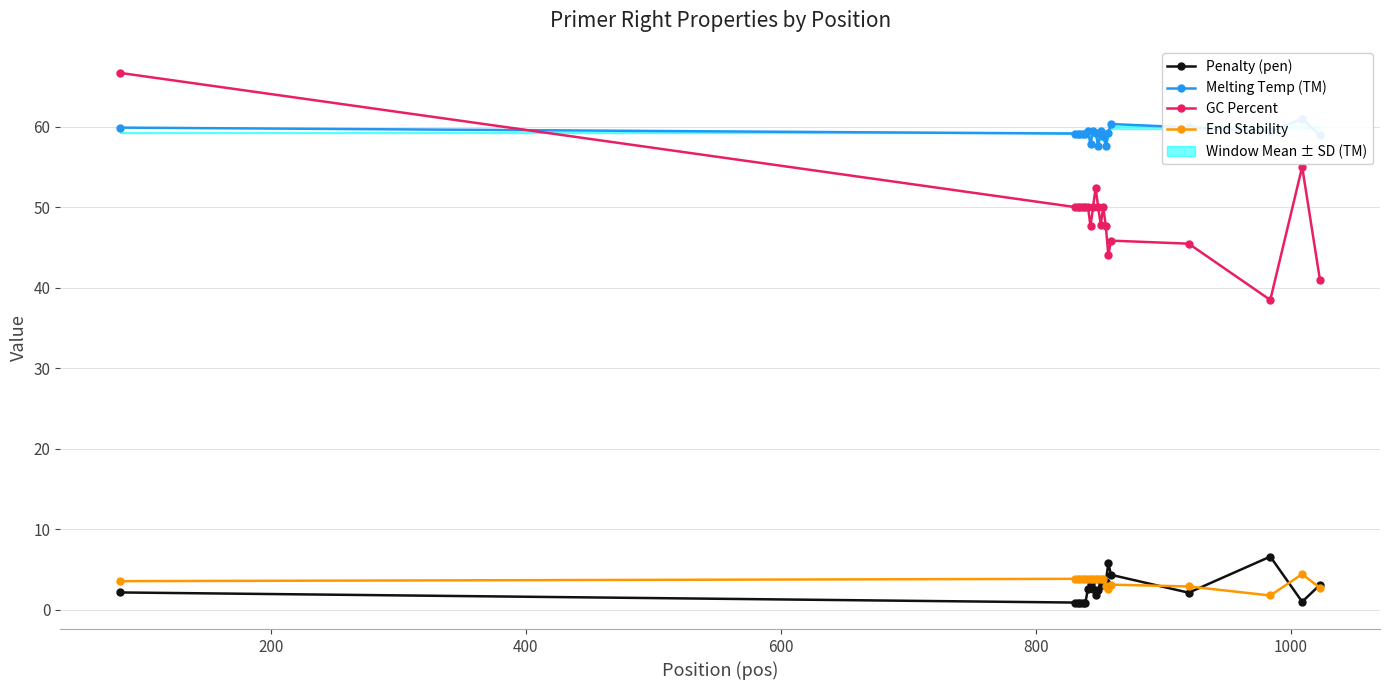

True or false: End Stability and GC Percent intersect in this chart.

False